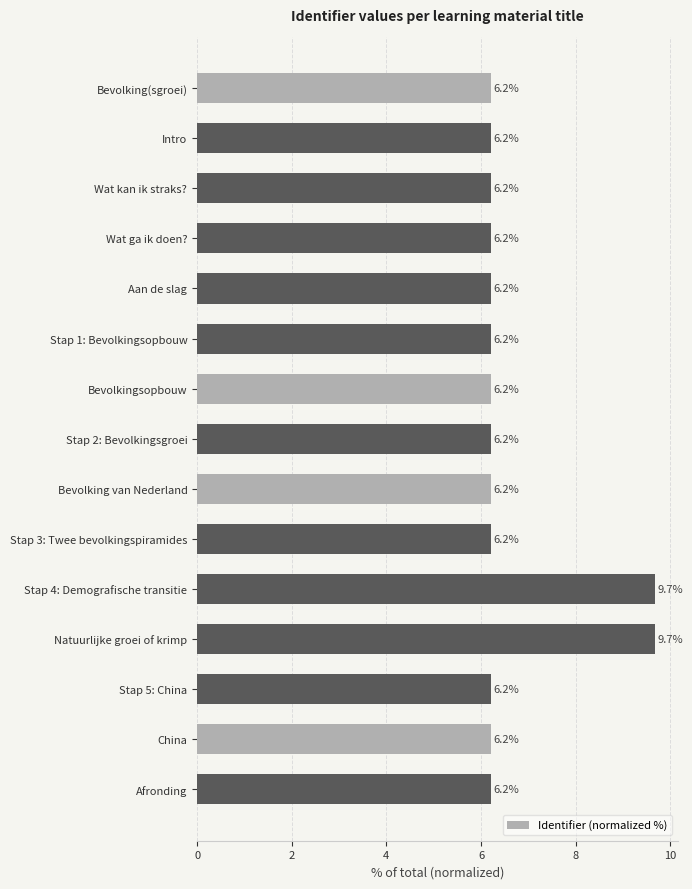

What is the average value?

6.7